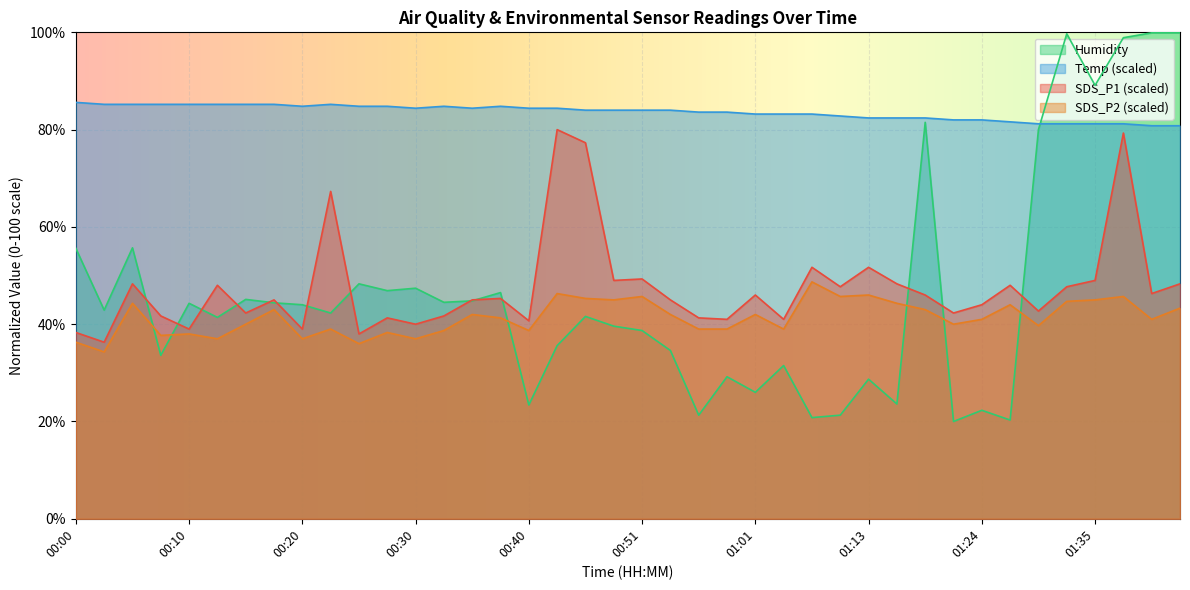

Where is the first local minimum for Temp?

00:20